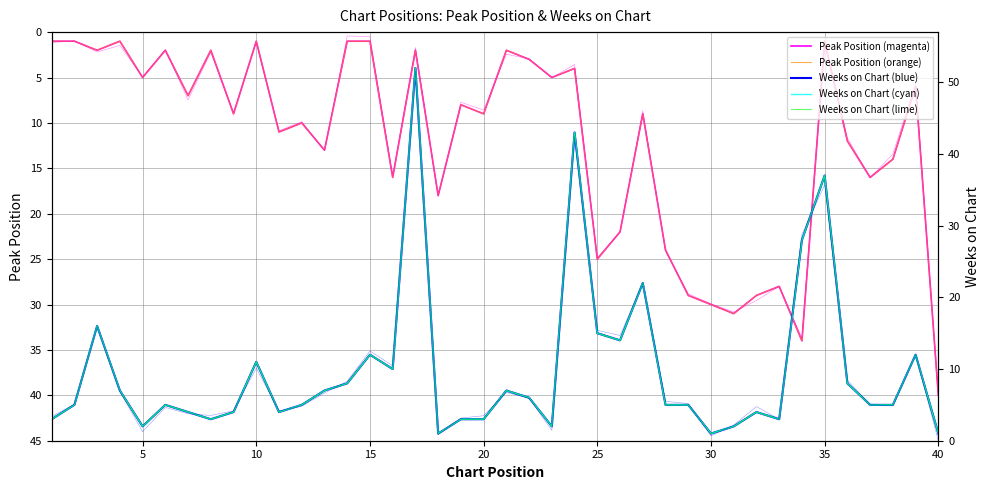

What is the minimum value for Weeks on Chart (blue)?

1